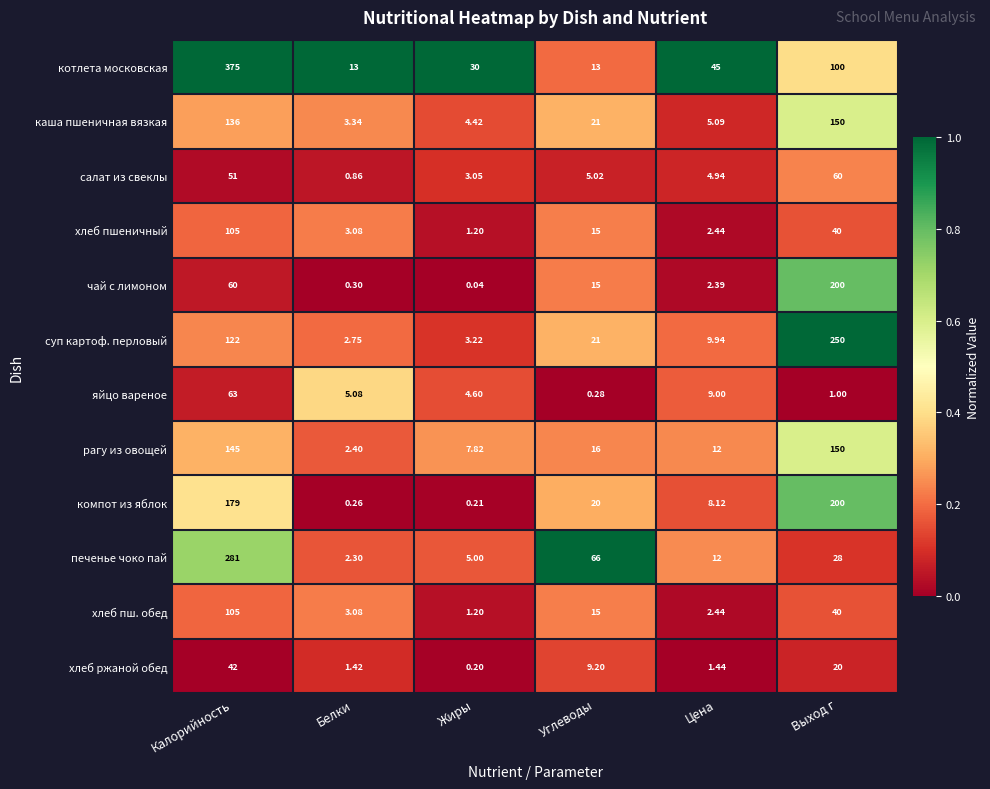

How many categories are shown in the chart?

6